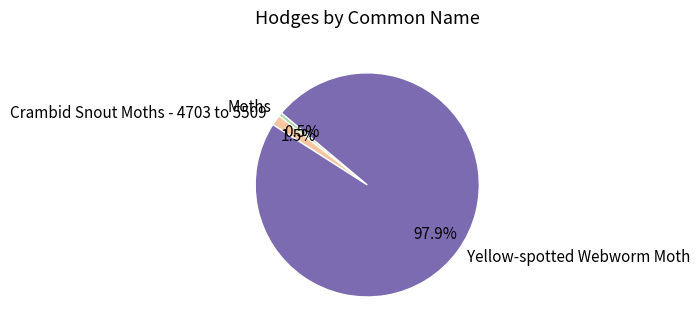

Is there a majority slice in this chart?

Yes